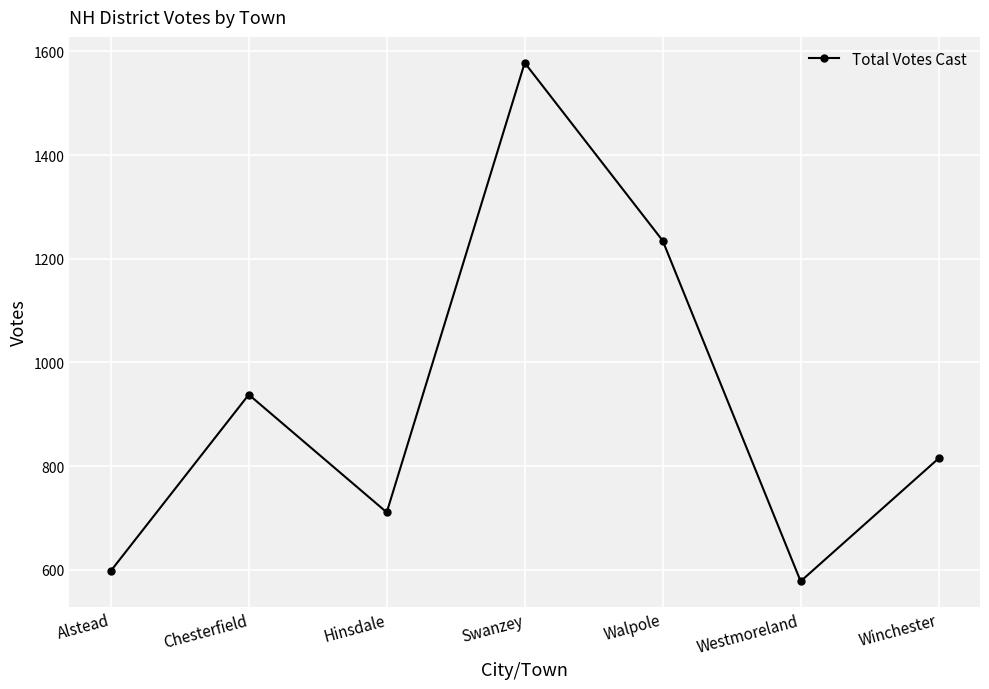

What is the greatest value displayed?

1578